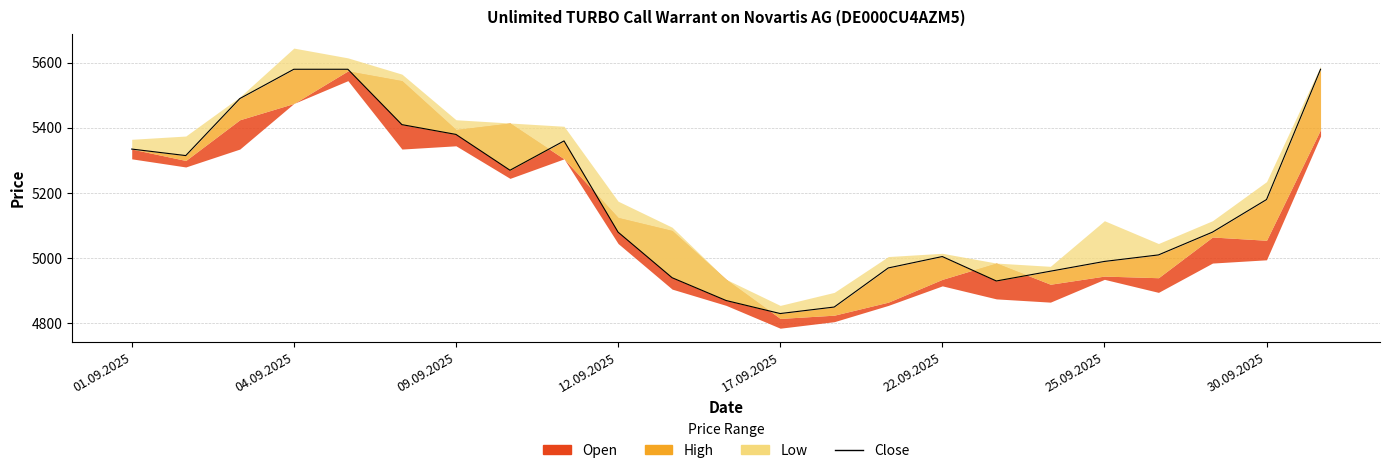

How many values exceed 5080?

11